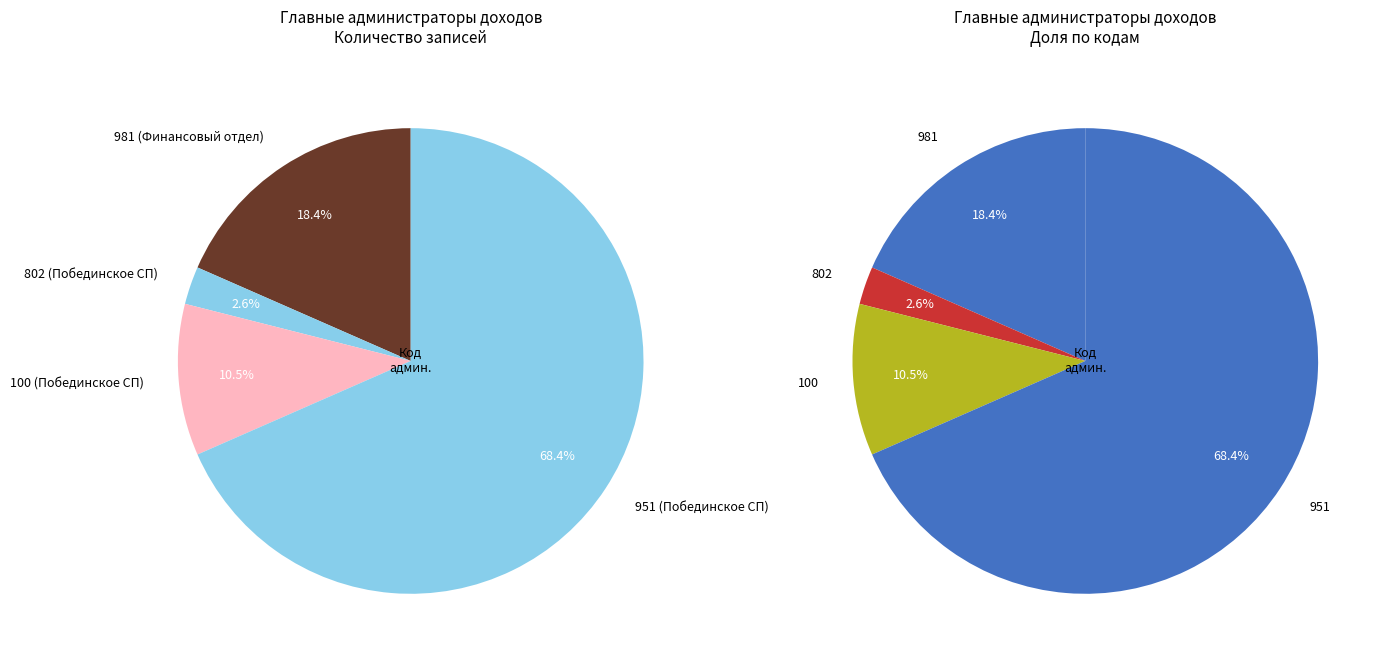

What is the smallest slice in the pie chart?

Администрация Побединского сельского поселения (802)